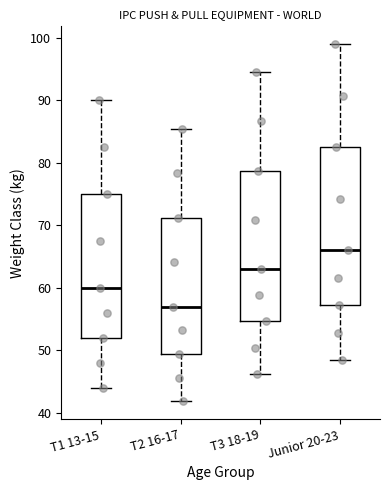

Which box is the tallest, from its lower edge to its upper edge?

Junior 20-23